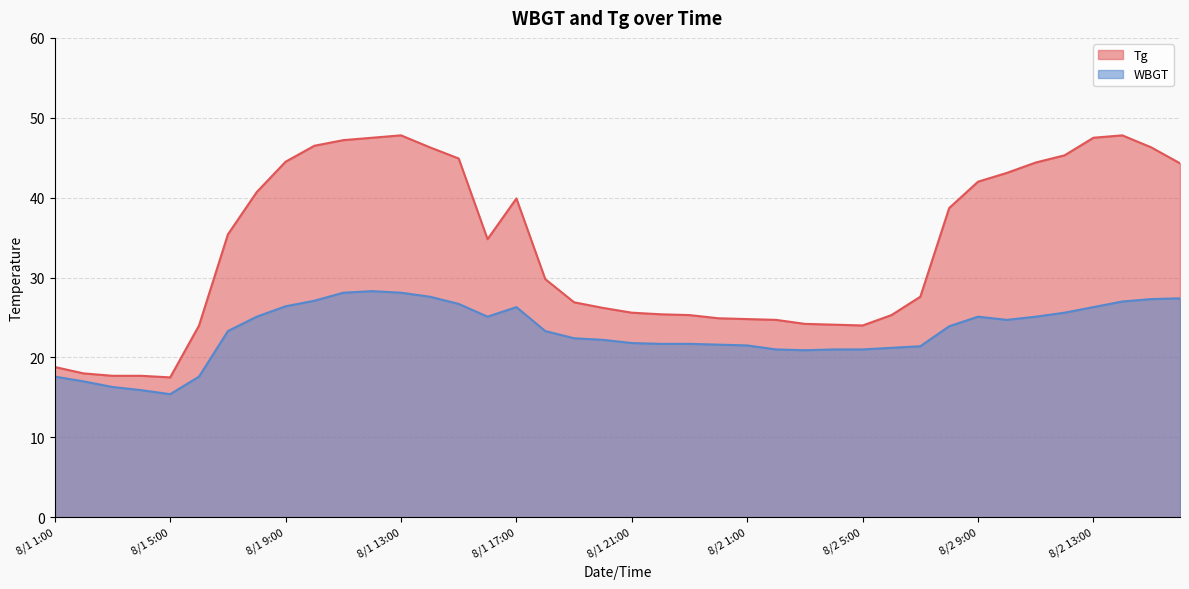

Reading left to right, transcribe all the data shown in this chart.

Tg: 8/1 1:00=18.8	8/1 2:00=18.0	8/1 3:00=17.7	8/1 4:00=17.7	8/1 5:00=17.5	8/1 6:00=24.0	8/1 7:00=35.4	8/1 8:00=40.7	8/1 9:00=44.5	8/1 10:00=46.5	8/1 11:00=47.2	8/1 12:00=47.5	8/1 13:00=47.8	8/1 14:00=46.3	8/1 15:00=44.9	8/1 16:00=34.8	8/1 17:00=39.9	8/1 18:00=29.8	8/1 19:00=26.9	8/1 20:00=26.2	8/1 21:00=25.6	8/1 22:00=25.4	8/1 23:00=25.3	8/1 24:00=24.9	8/2 1:00=24.8	8/2 2:00=24.7	8/2 3:00=24.2	8/2 4:00=24.1	8/2 5:00=24.0	8/2 6:00=25.3	8/2 7:00=27.6	8/2 8:00=38.7	8/2 9:00=42.0	8/2 10:00=43.1	8/2 11:00=44.4	8/2 12:00=45.3	8/2 13:00=47.5	8/2 14:00=47.8	8/2 15:00=46.3	8/2 16:00=44.3
WBGT: 8/1 1:00=17.6	8/1 2:00=17.0	8/1 3:00=16.3	8/1 4:00=15.9	8/1 5:00=15.4	8/1 6:00=17.6	8/1 7:00=23.3	8/1 8:00=25.1	8/1 9:00=26.4	8/1 10:00=27.1	8/1 11:00=28.1	8/1 12:00=28.3	8/1 13:00=28.1	8/1 14:00=27.6	8/1 15:00=26.7	8/1 16:00=25.1	8/1 17:00=26.3	8/1 18:00=23.3	8/1 19:00=22.4	8/1 20:00=22.2	8/1 21:00=21.8	8/1 22:00=21.7	8/1 23:00=21.7	8/1 24:00=21.6	8/2 1:00=21.5	8/2 2:00=21.0	8/2 3:00=20.9	8/2 4:00=21.0	8/2 5:00=21.0	8/2 6:00=21.2	8/2 7:00=21.4	8/2 8:00=23.9	8/2 9:00=25.1	8/2 10:00=24.7	8/2 11:00=25.1	8/2 12:00=25.6	8/2 13:00=26.3	8/2 14:00=27.0	8/2 15:00=27.3	8/2 16:00=27.4